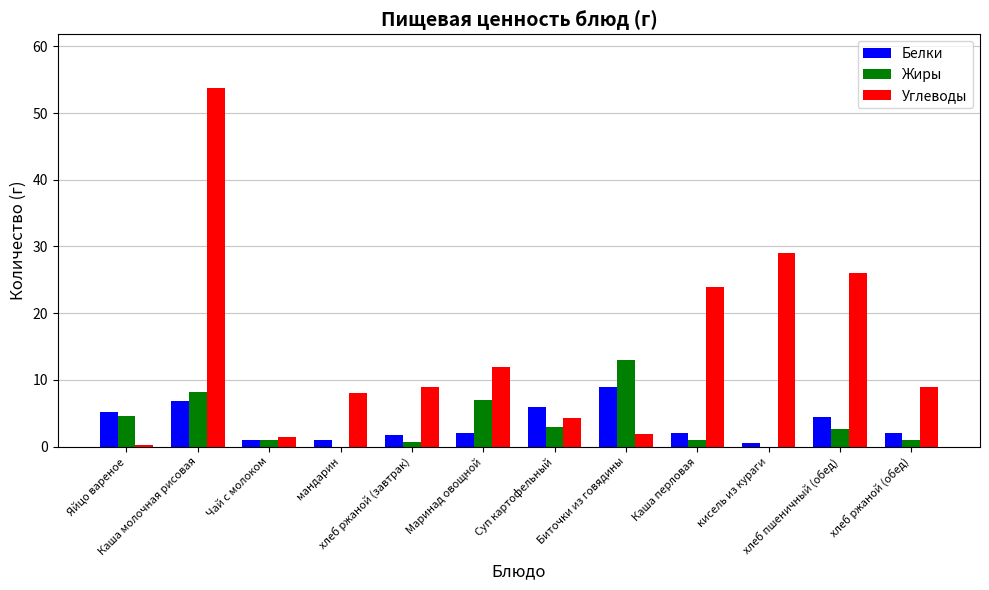

How many data points does each series have?

12